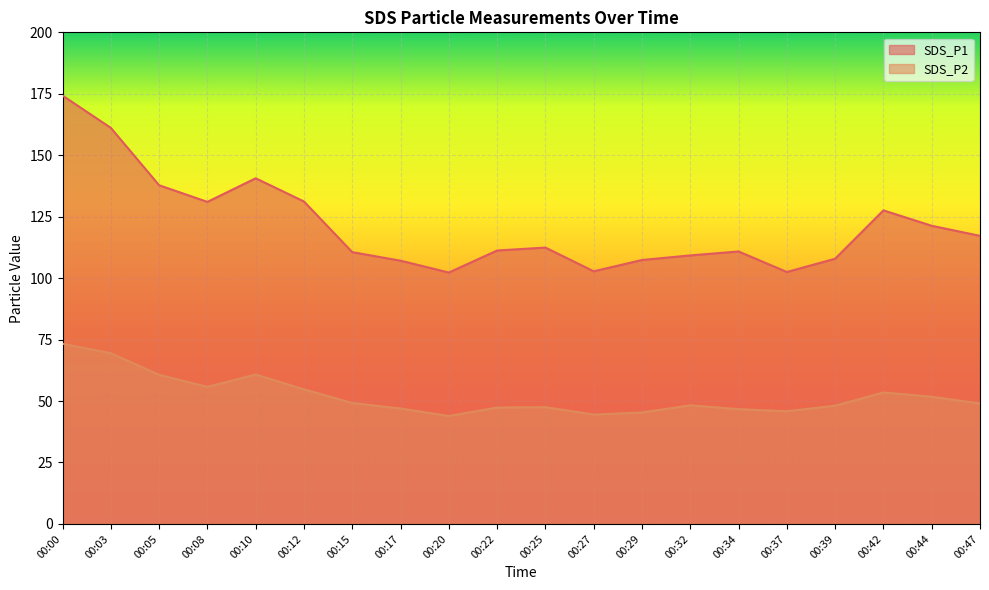

Is it true that SDS_P2 equals 48.1 at 00:39?

True